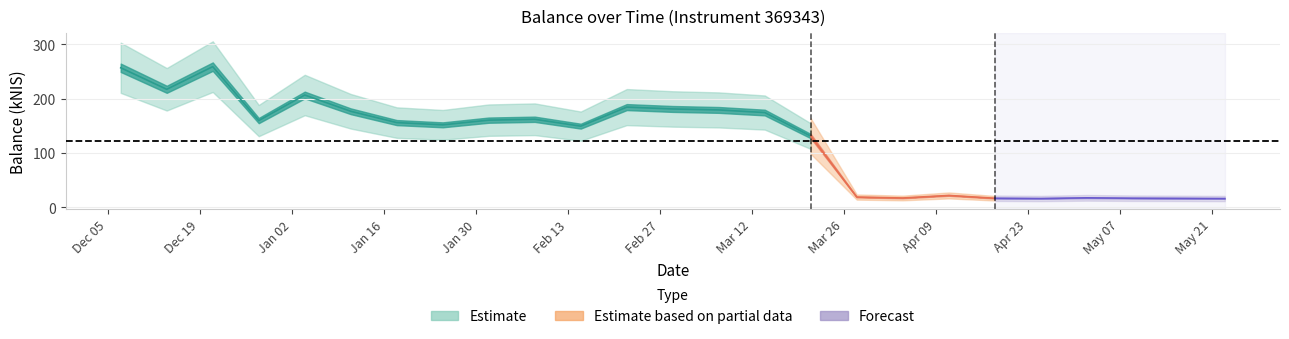

How many points are higher than both their immediate neighbors (excluding endpoints)?

6